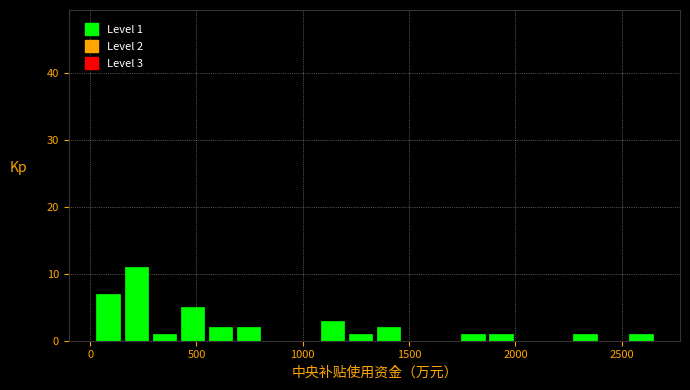

Around what value on the x-axis is the tallest bar? Give the approximate position of its centre, as read against the axis.

200